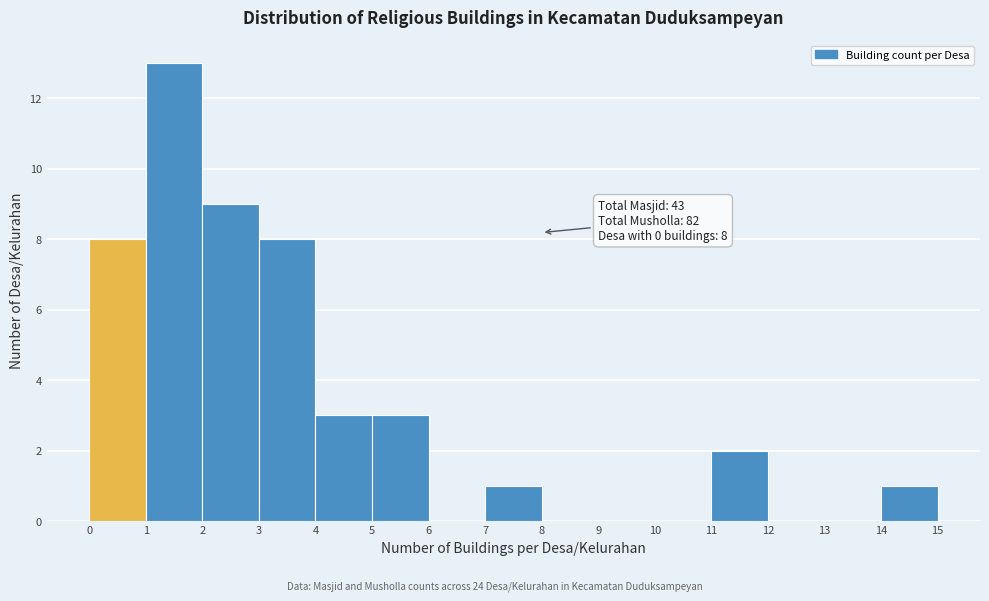

Over which range of the x-axis is the bar tallest?

1 to 2